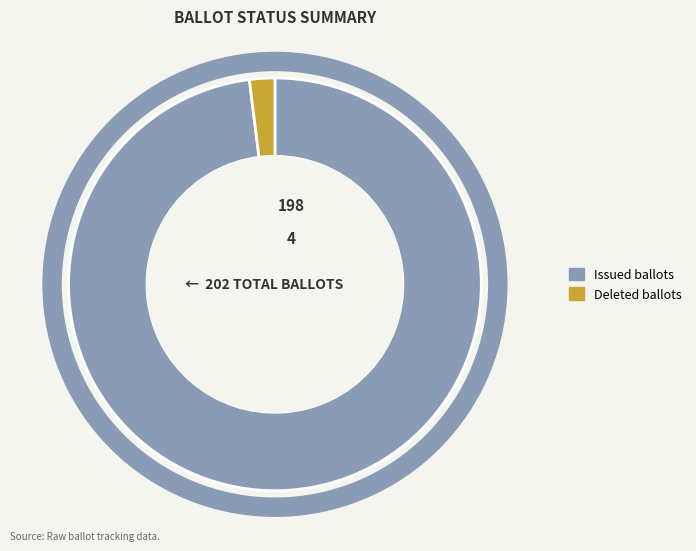

Which has a higher value, Issued or Deleted?

Issued